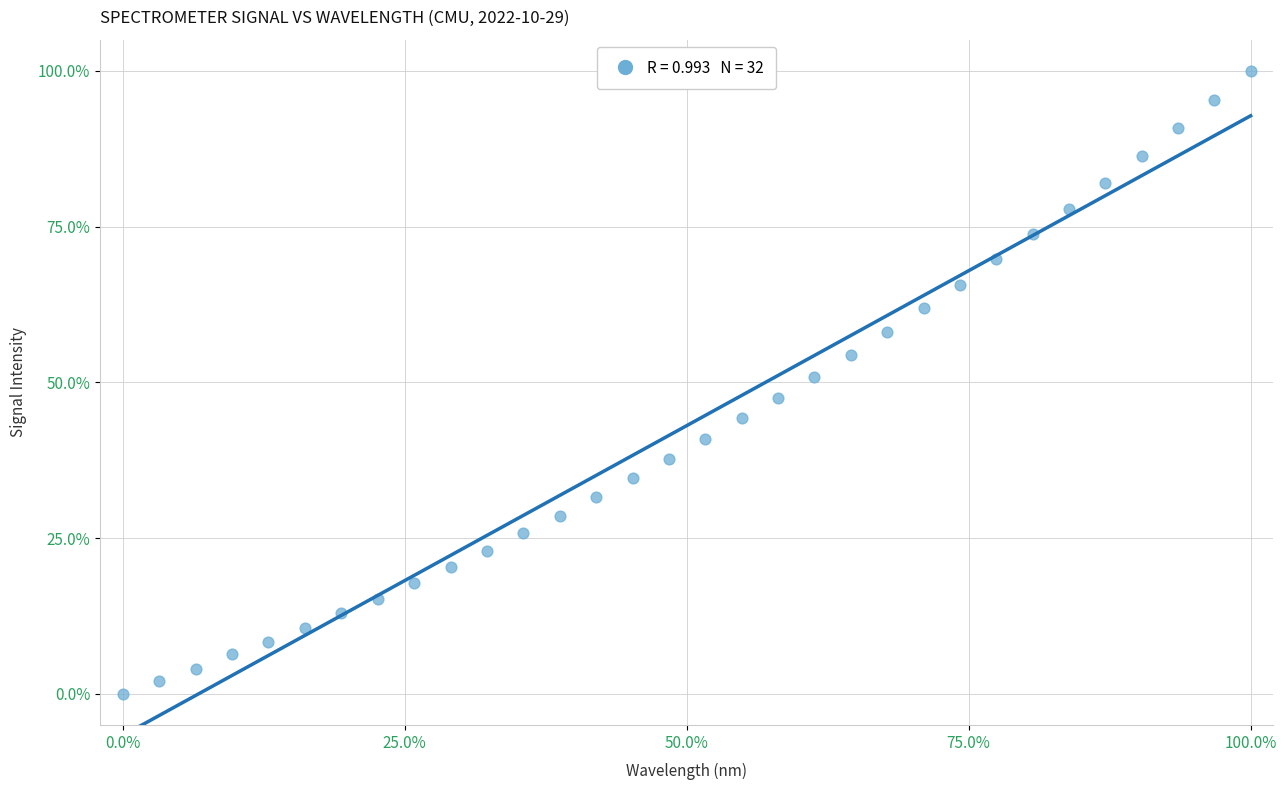

What is the range of Y values (max minus min)?

100.0